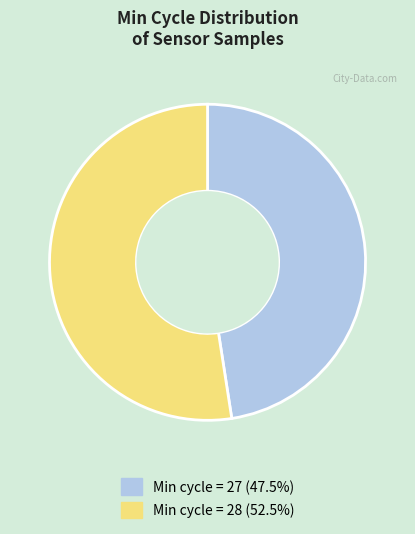

How many segments does this pie chart have?

2